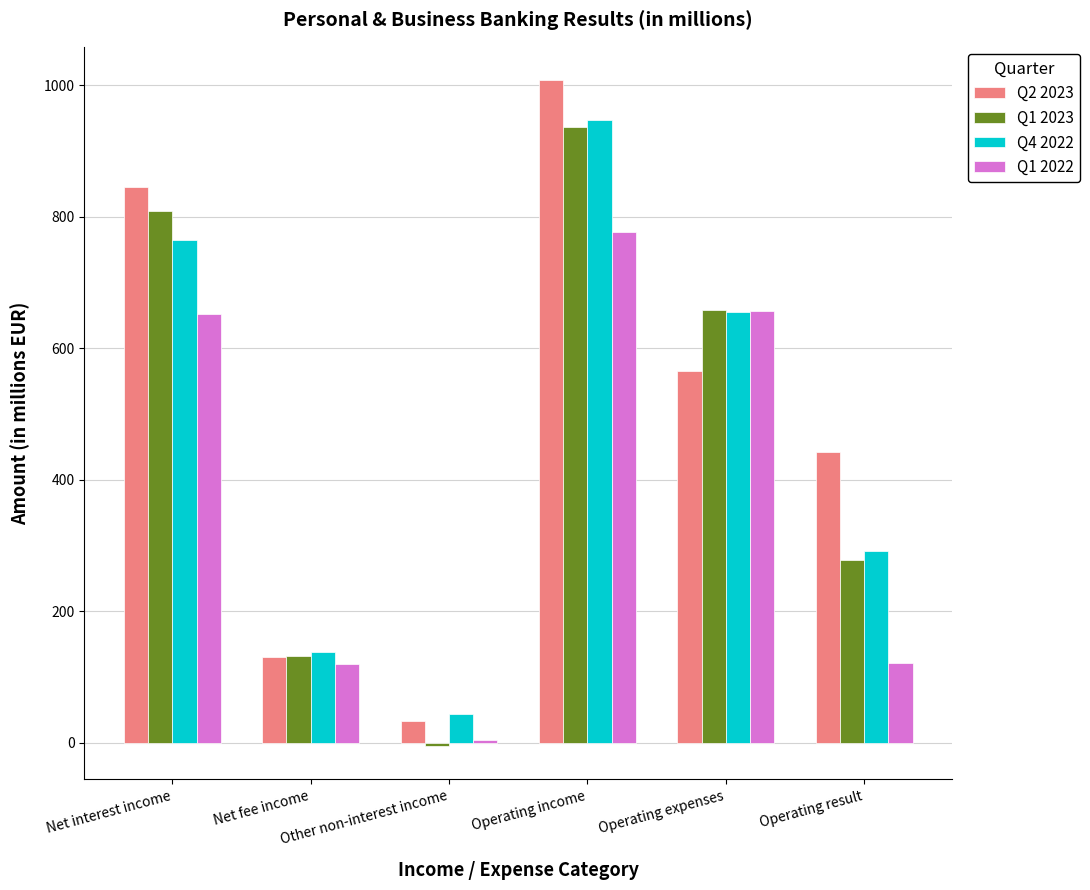

What is the value of the Q1 2023 bar at the 3rd from the left?

-4.7